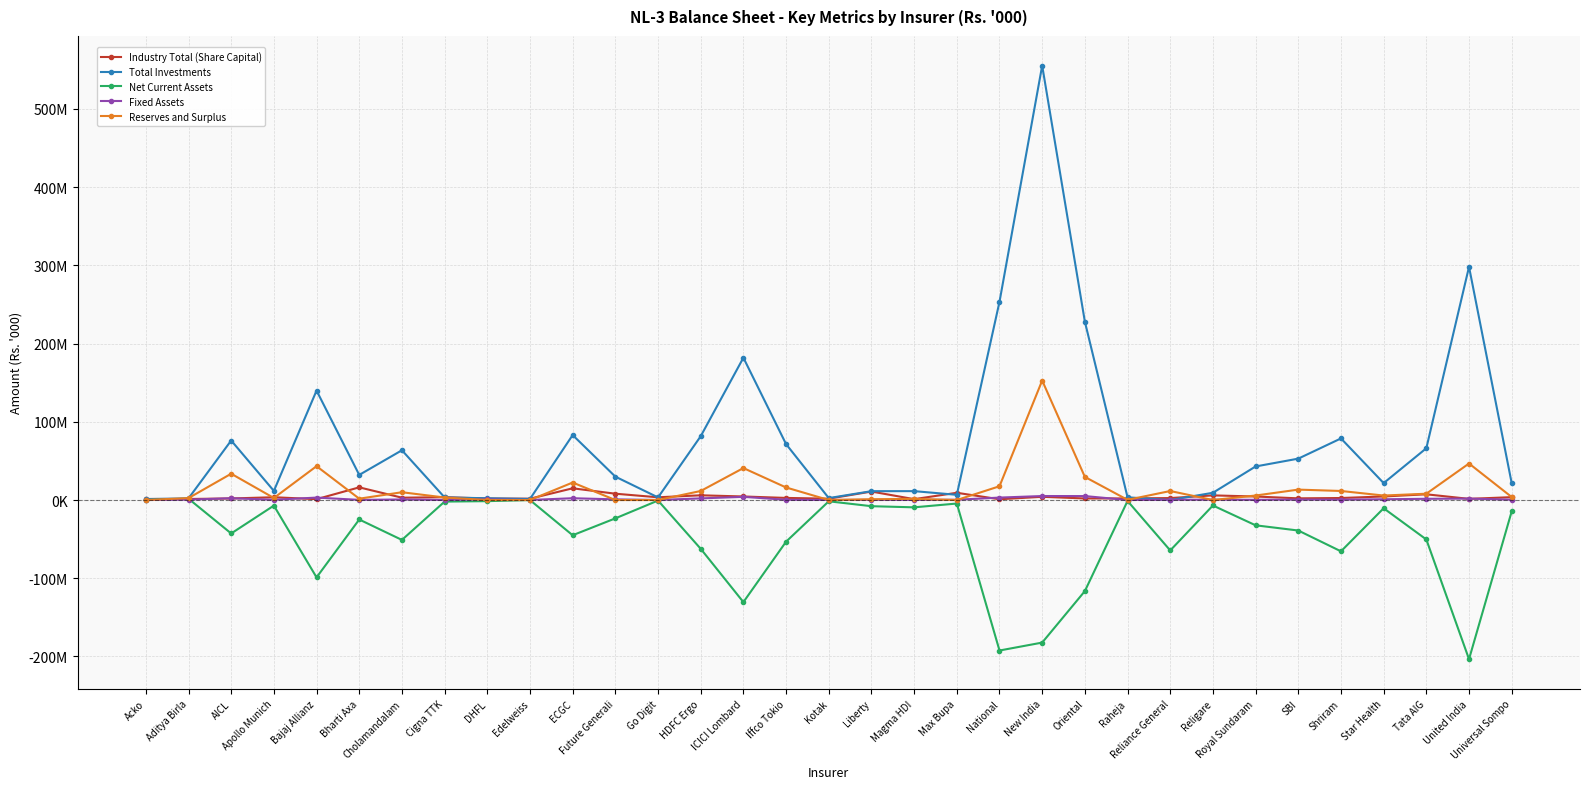

Where is Industry Total (Share Capital) nearest to the value 8607226?

Future Generali